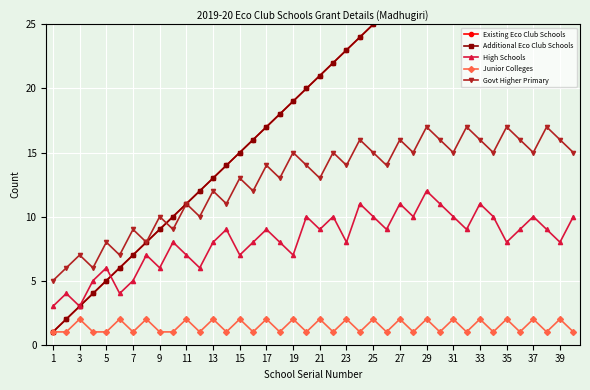

What are all the series names shown in the legend?

Existing Eco Club Schools, Additional Eco Club Schools, High Schools, Junior Colleges, Govt Higher Primary